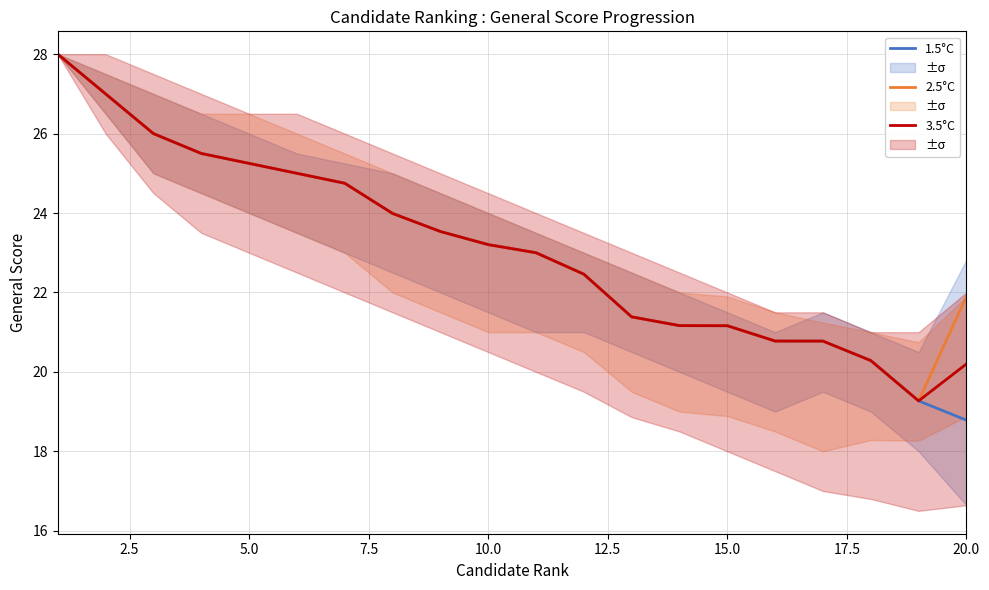

Rank the series by their maximum value, from highest to lowest.

1.5°C, 2.5°C, 3.5°C